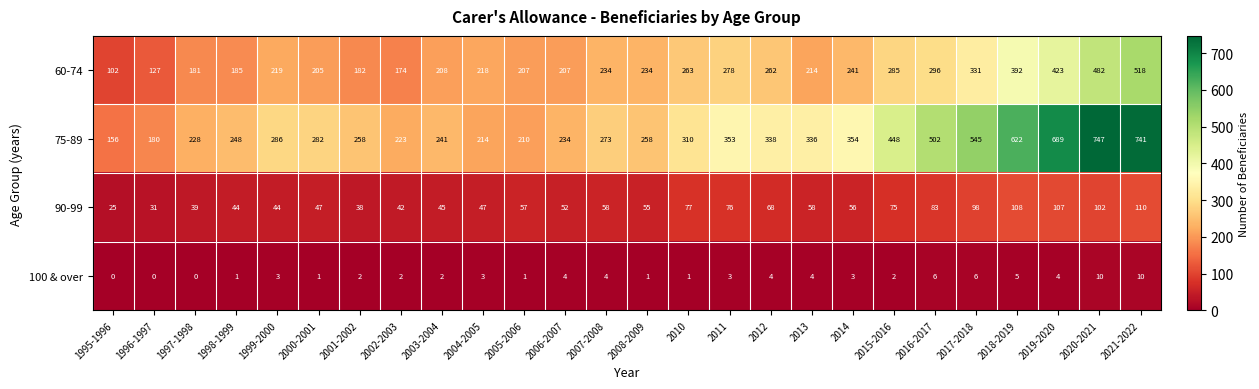

What is the difference between the 60-74 values at 1996-1997 and 2012?

135